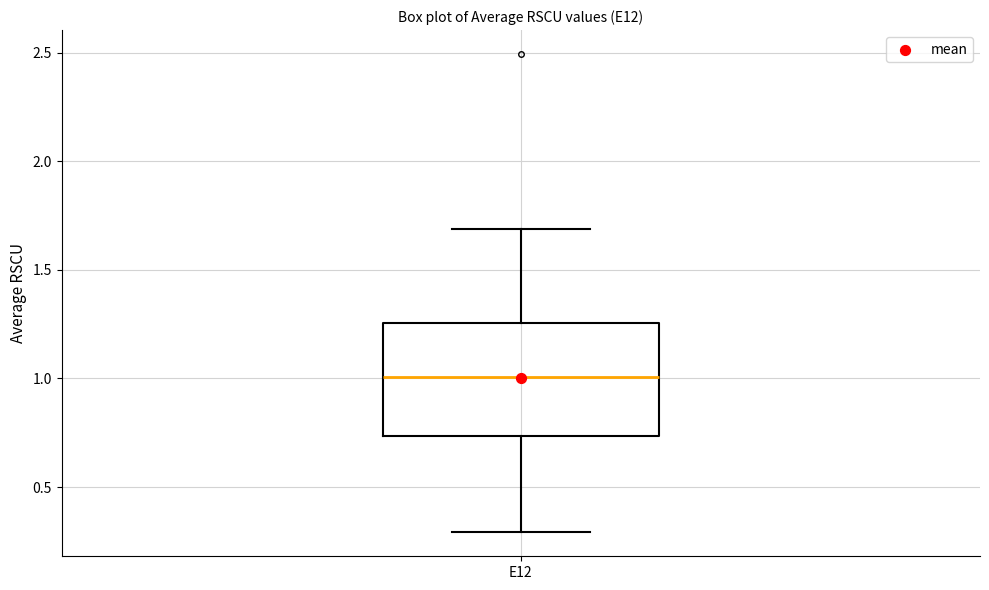

Where does the median line of the box for E12 sit on the y-axis? The values are not printed on the chart, so give them approximately, as read against the axis.

1.00